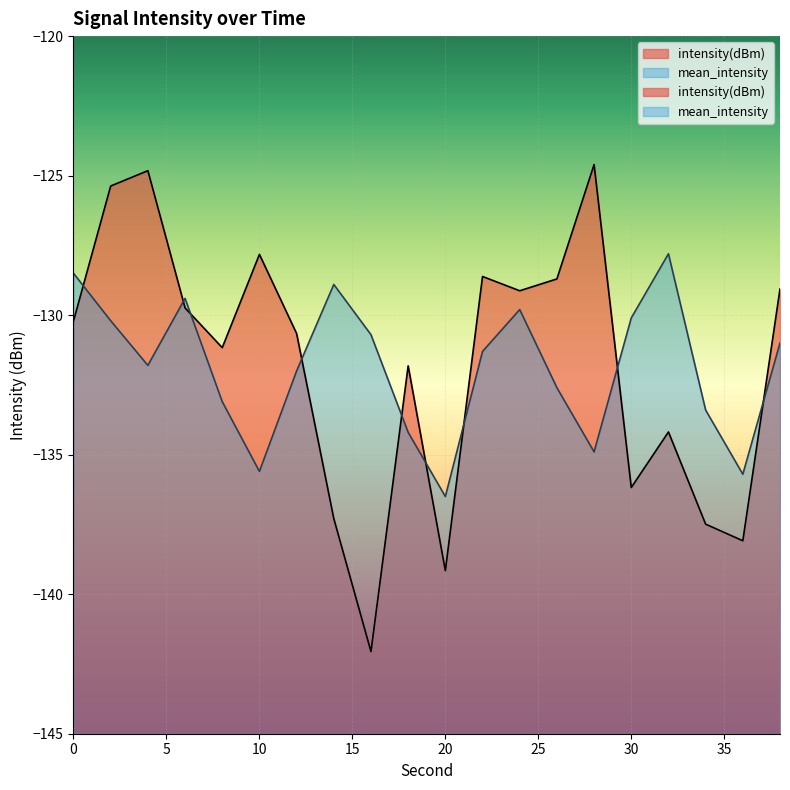

What is the value of the mean_intensity point at the 4th from the left?

-129.4